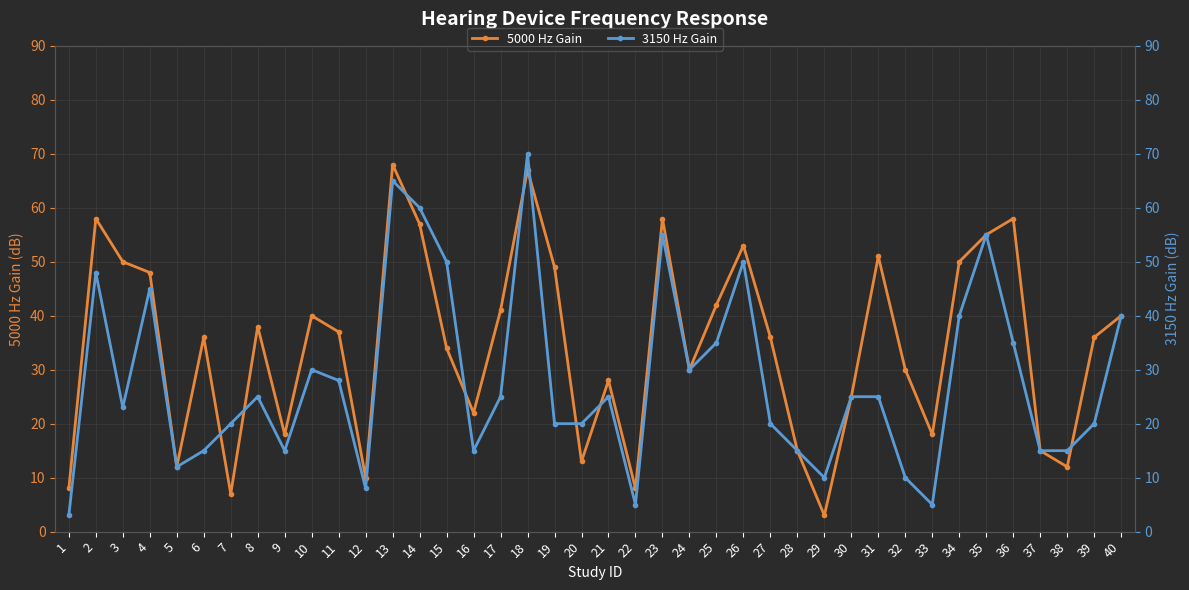

Which series ends up on top after the final intersection of 5000 Hz Gain and 3150 Hz Gain?

5000 Hz Gain